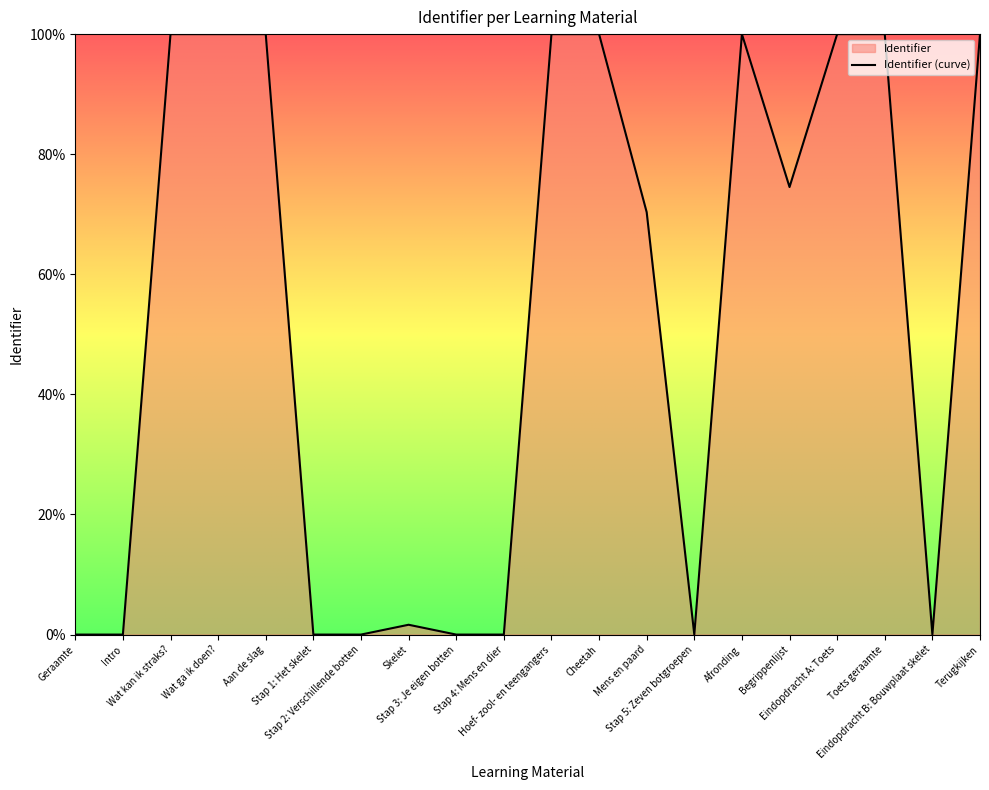

Where is the first local minimum?

Stap 1: Het skelet